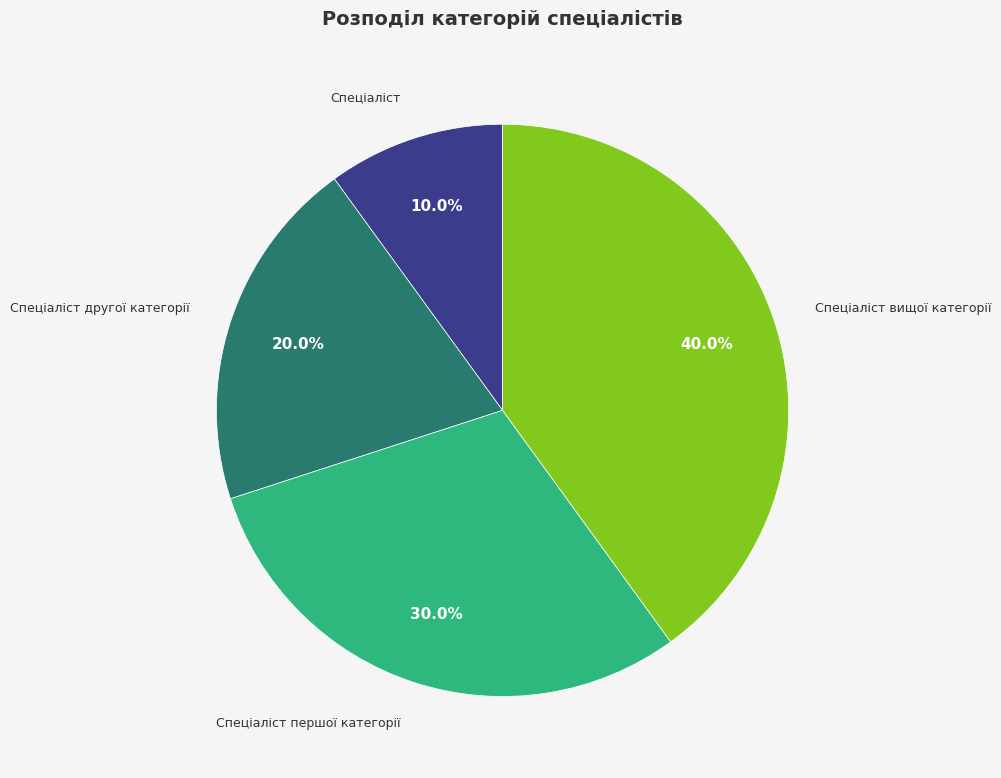

Does any single category account for the majority?

No